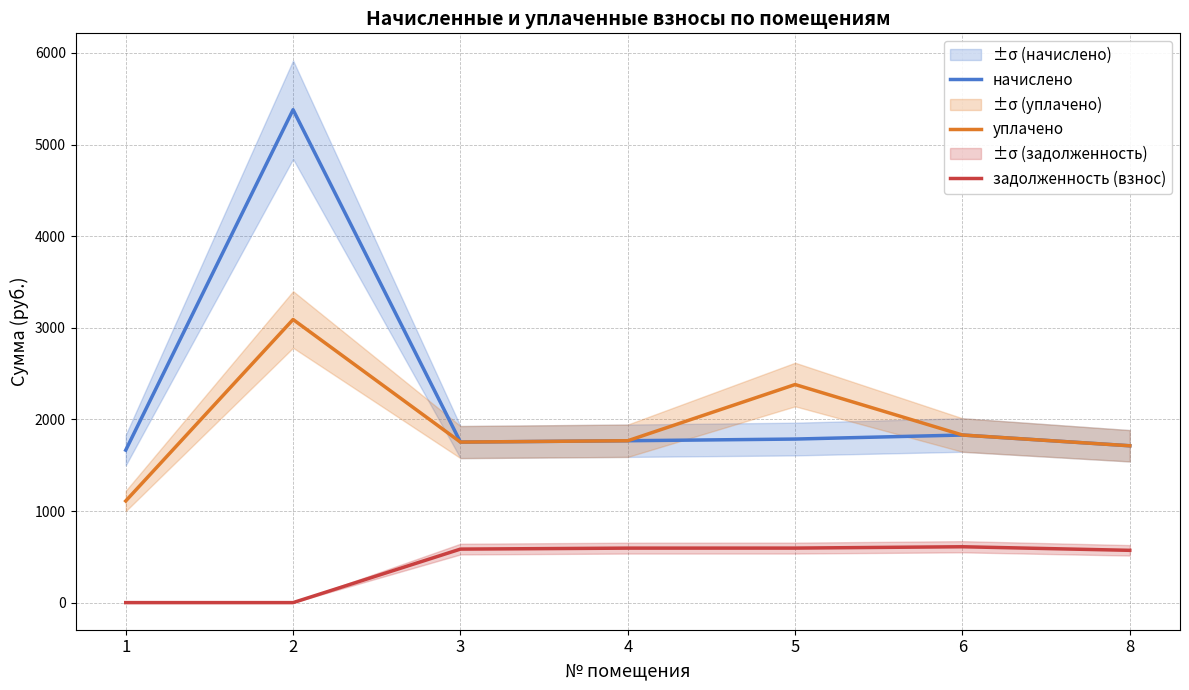

How many interior local valleys does the начислено series have?

1